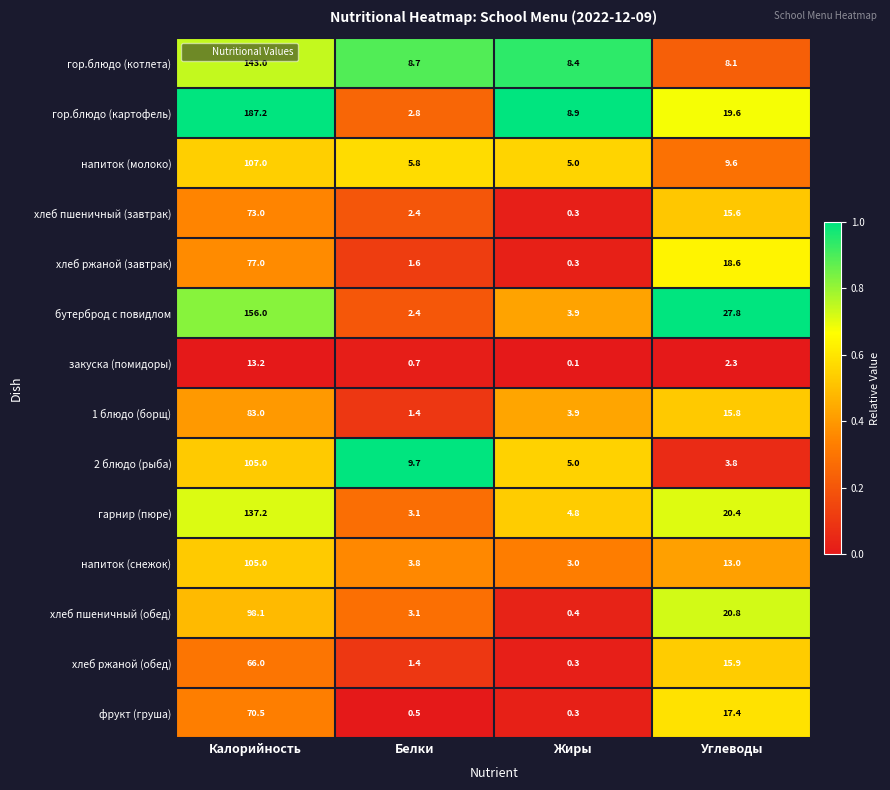

Is it true that хлеб пшеничный (завтрак) equals 15.6 at Углеводы?

True